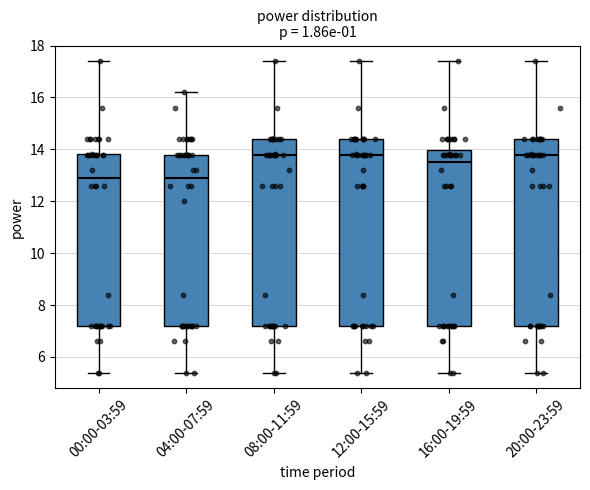

Reading left to right, read every box against the y-axis: the position of its median line, the range the box covers, and the ends of its whiskers. The values are not printed on the chart, so give them approximately, as read against the axis.

00:00-03:59: median 13.0, box 7.2 to 13.8, whiskers 5.4 to 17.4
04:00-07:59: median 13.0, box 7.2 to 13.8, whiskers 5.4 to 16.2
08:00-11:59: median 13.8, box 7.2 to 14.4, whiskers 5.4 to 17.4
12:00-15:59: median 13.8, box 7.2 to 14.4, whiskers 5.4 to 17.4
16:00-19:59: median 13.6, box 7.2 to 14.0, whiskers 5.4 to 17.4
20:00-23:59: median 13.8, box 7.2 to 14.4, whiskers 5.4 to 17.4